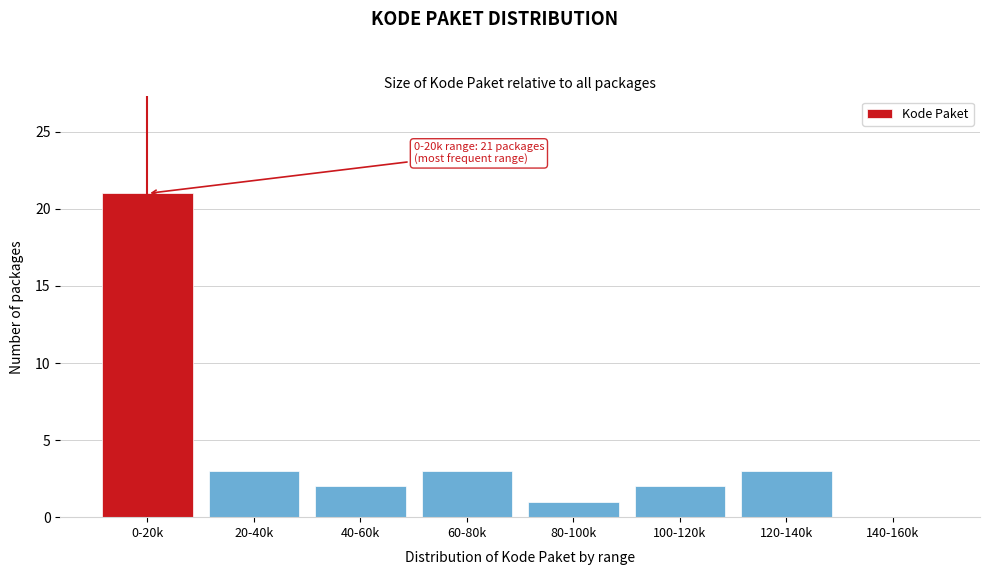

Reading right to left, what are all the values shown in this chart?

140-160k=0	120-140k=3	100-120k=2	80-100k=1	60-80k=3	40-60k=2	20-40k=3	0-20k=21